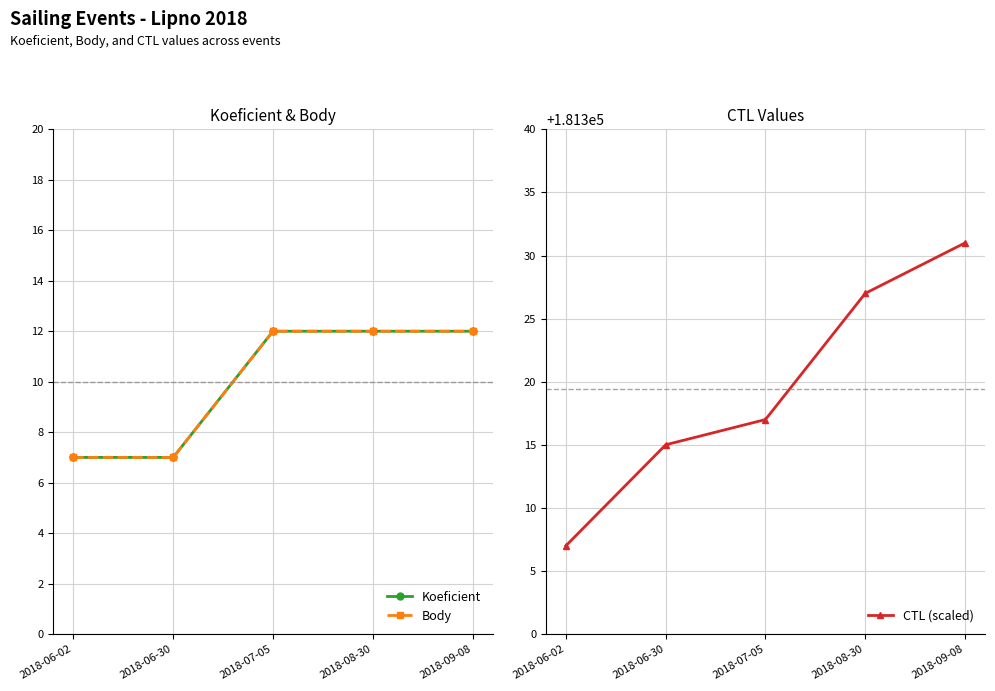

What are all the series names shown in the legend?

Koeficient, Body, CTL (scaled)